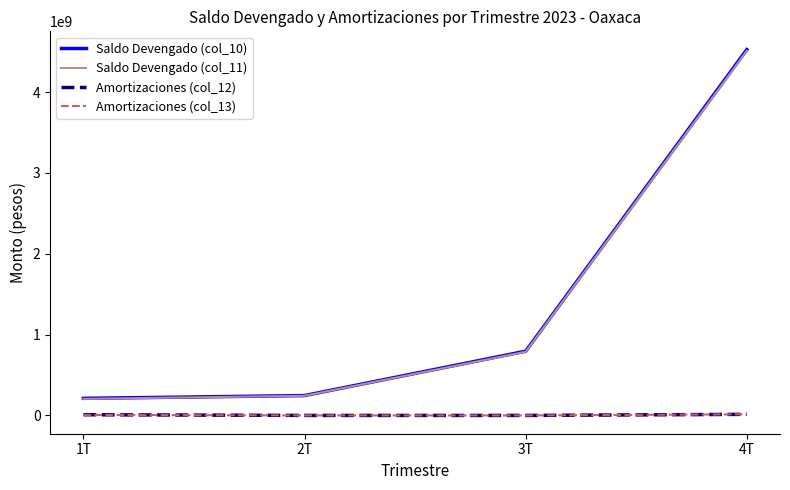

At how many categories does at least one series exceed 2237737398?

1